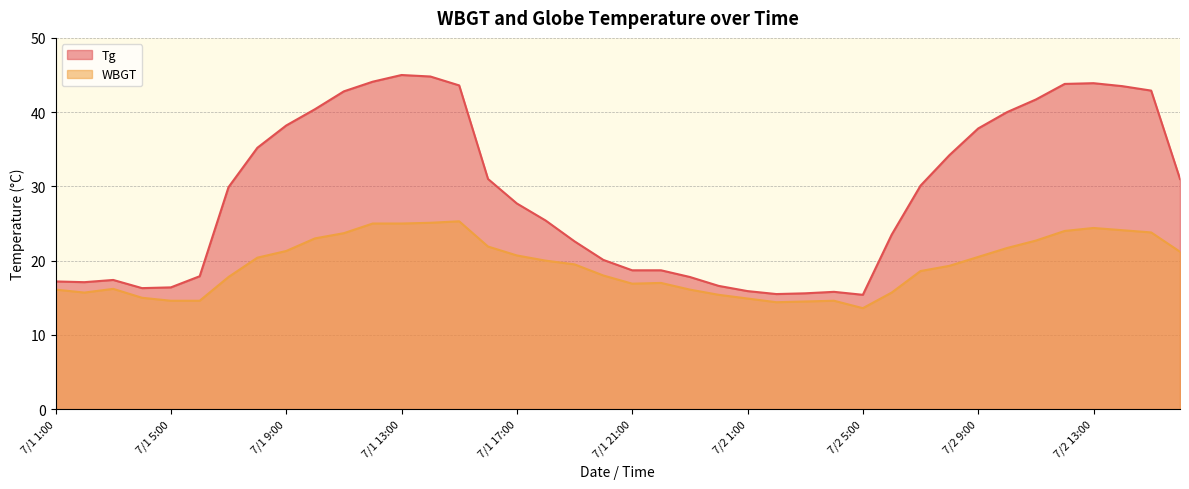

At which category is the sum across all series the highest?

7/1 13:00